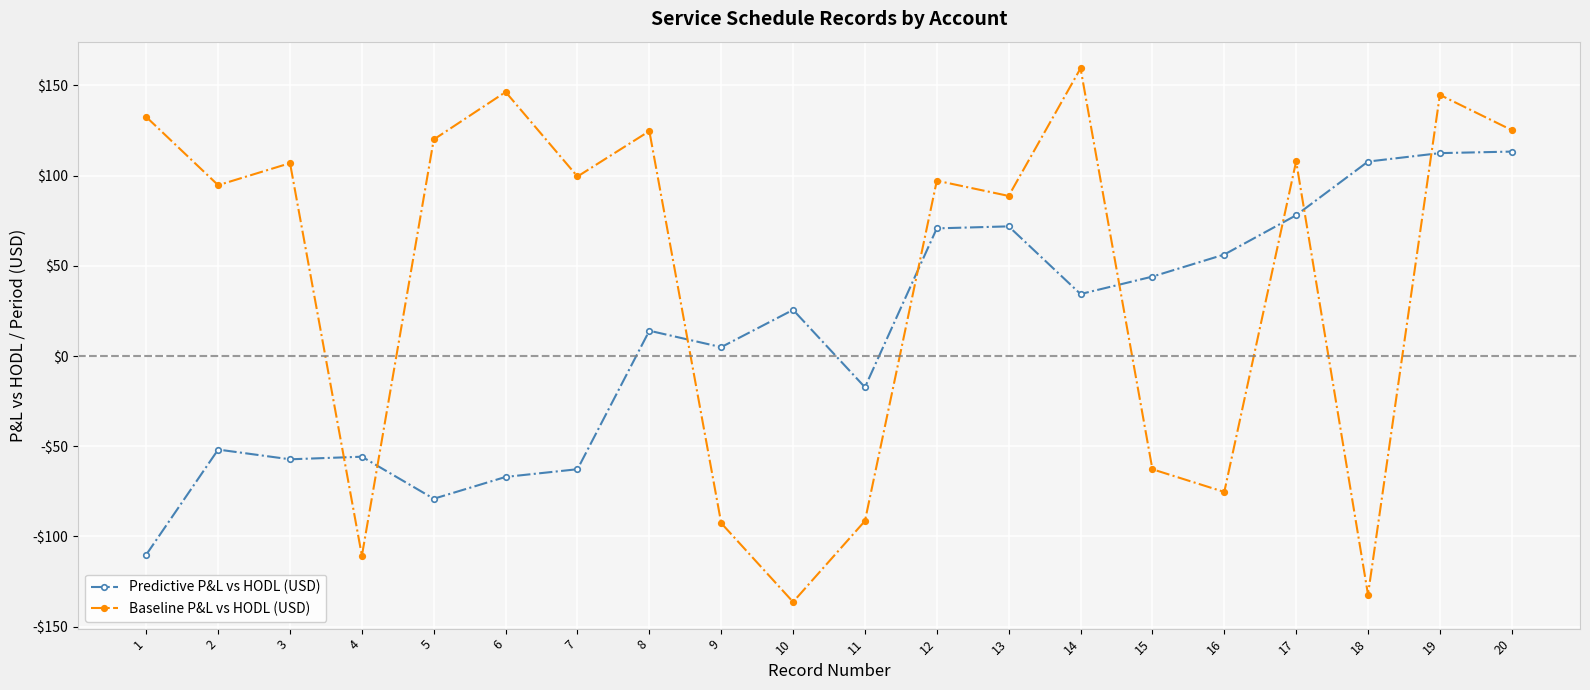

What are all the series names shown in the legend?

Predictive P&L vs HODL (USD), Baseline P&L vs HODL (USD)